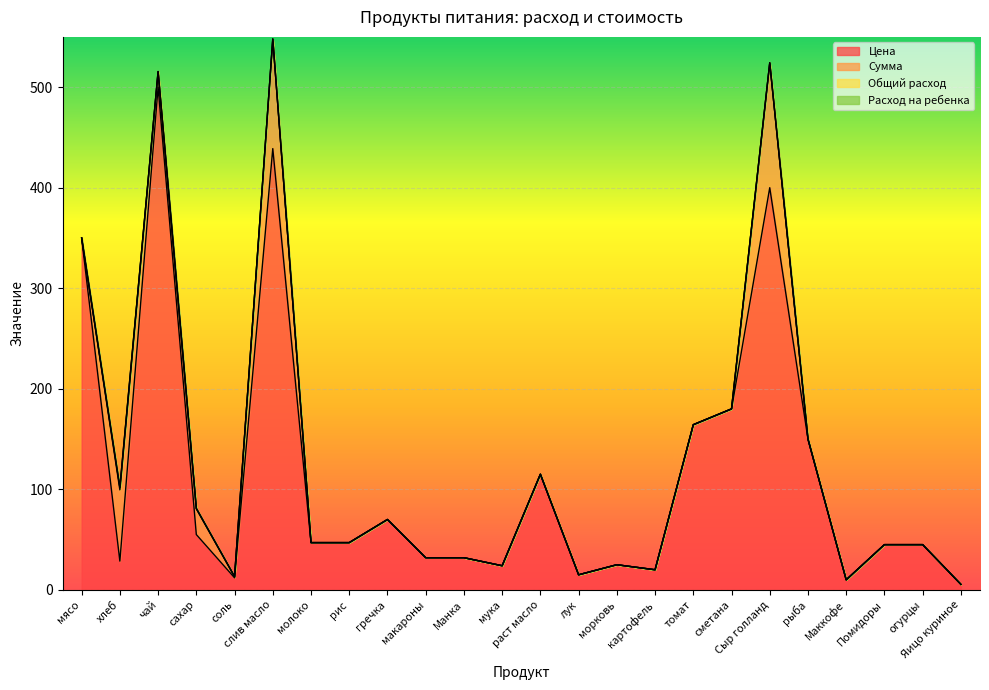

At which label is Цена closest to 252?

сметана